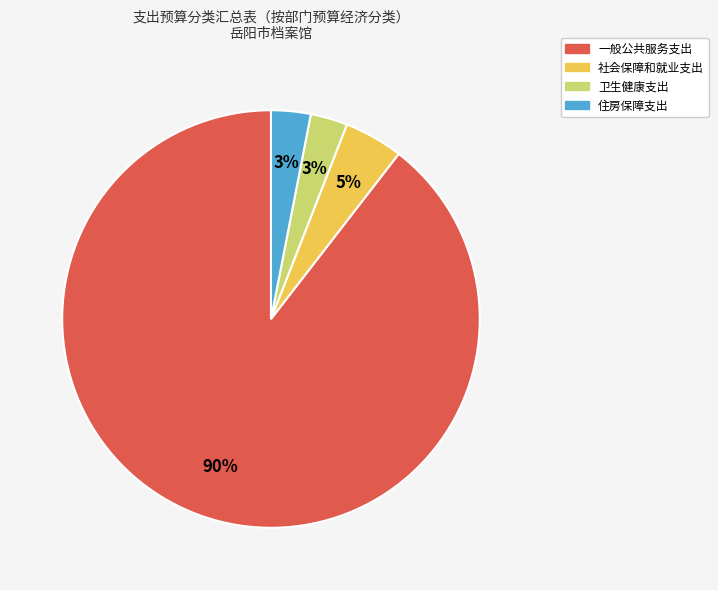

Between 一般公共服务支出 and 卫生健康支出, which is larger?

一般公共服务支出